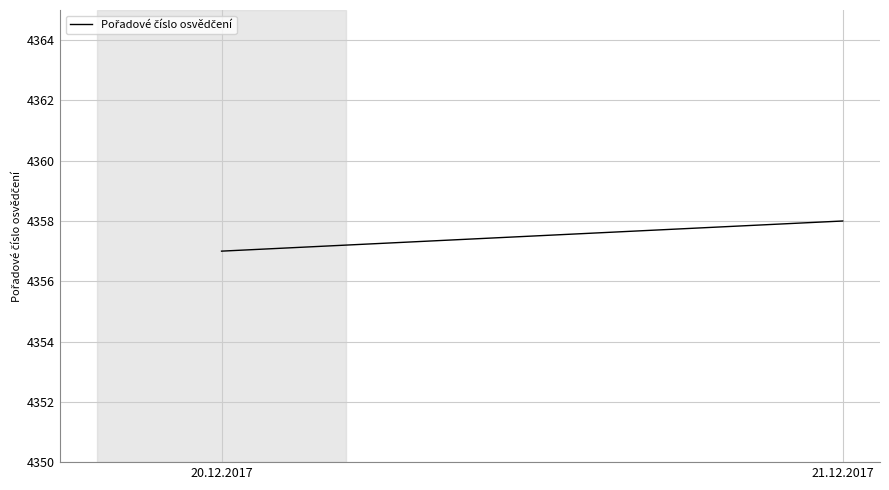

What is the difference between the maximum and minimum values?

1